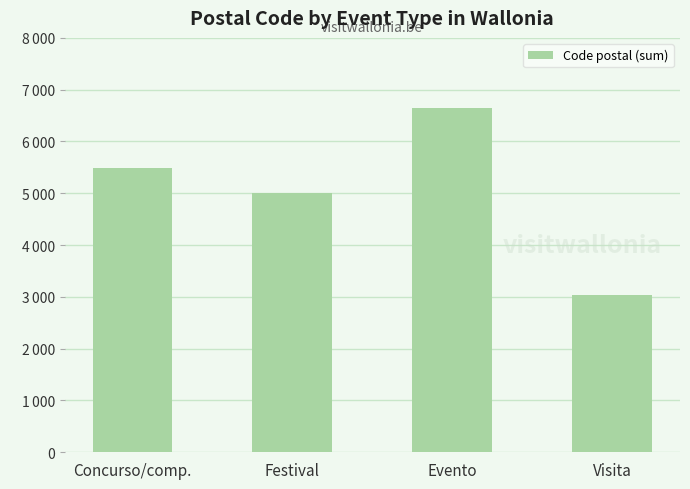

Does the chart contain any negative values?

No